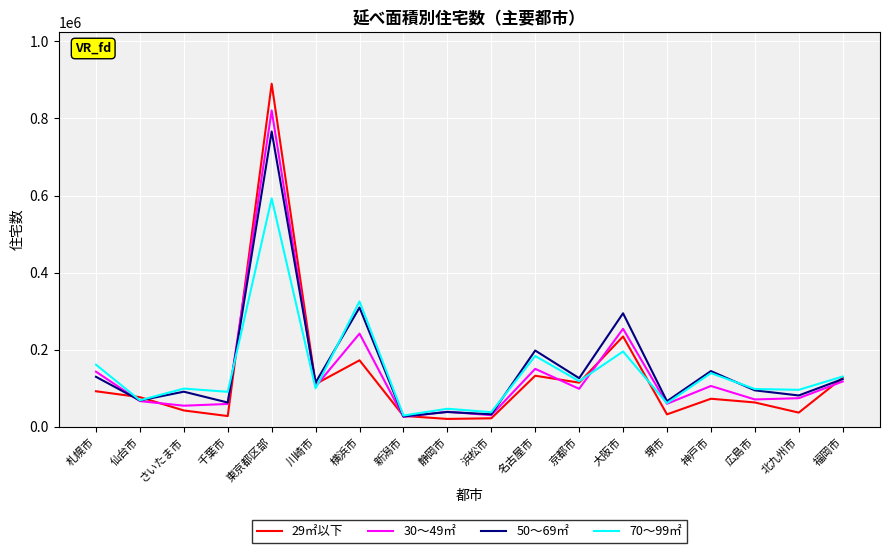

What is the total value across all series at 北九州市?

289340